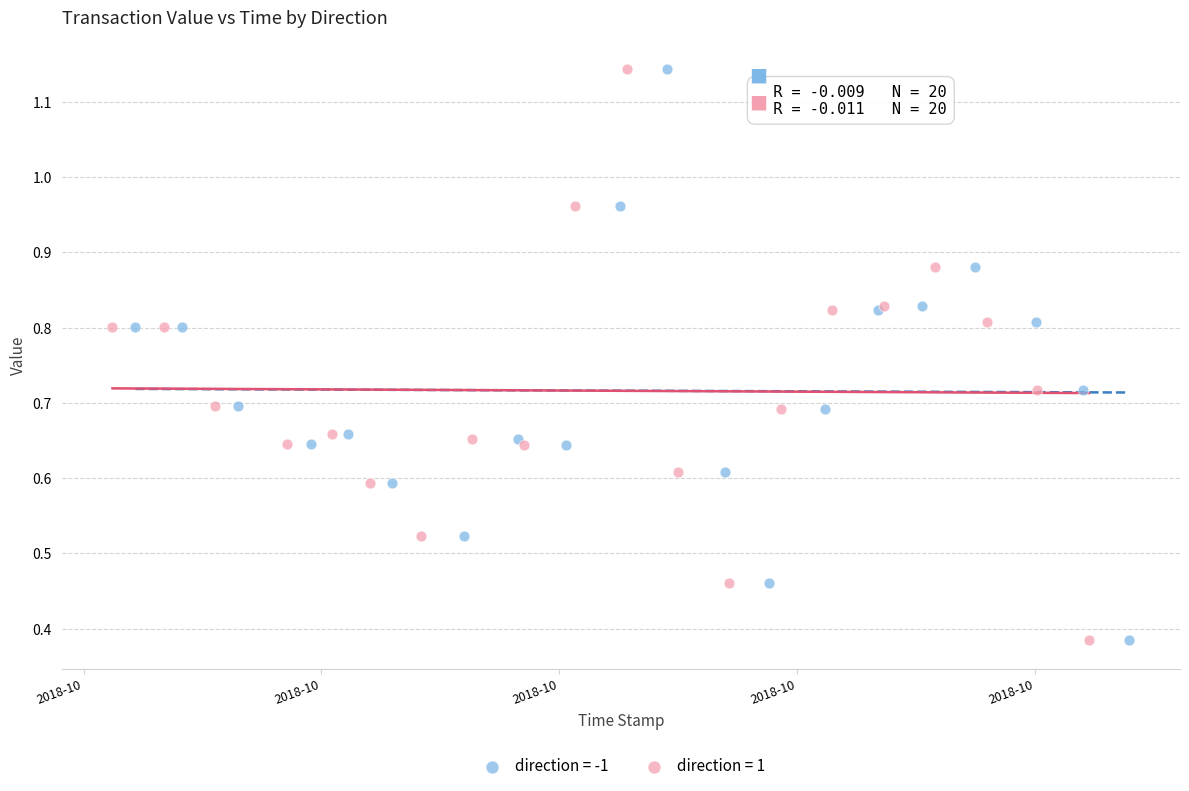

What are all the series names shown in the legend?

direction = -1, direction = 1